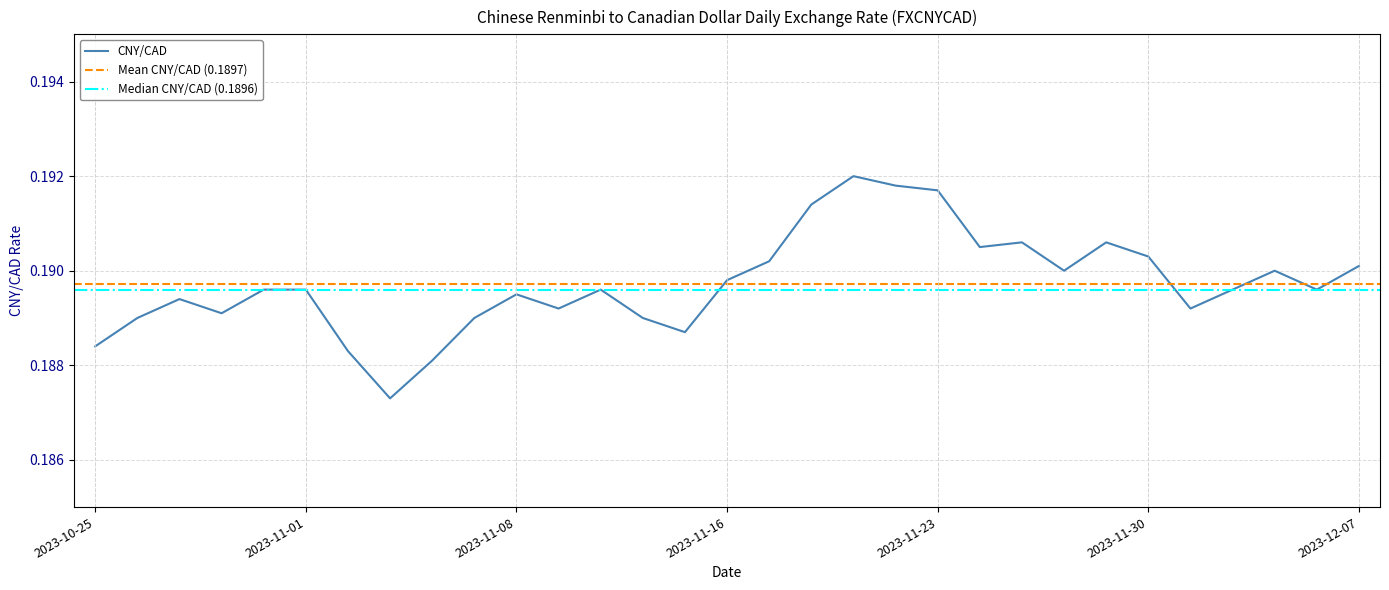

What position from the right is 2023-10-26?

30